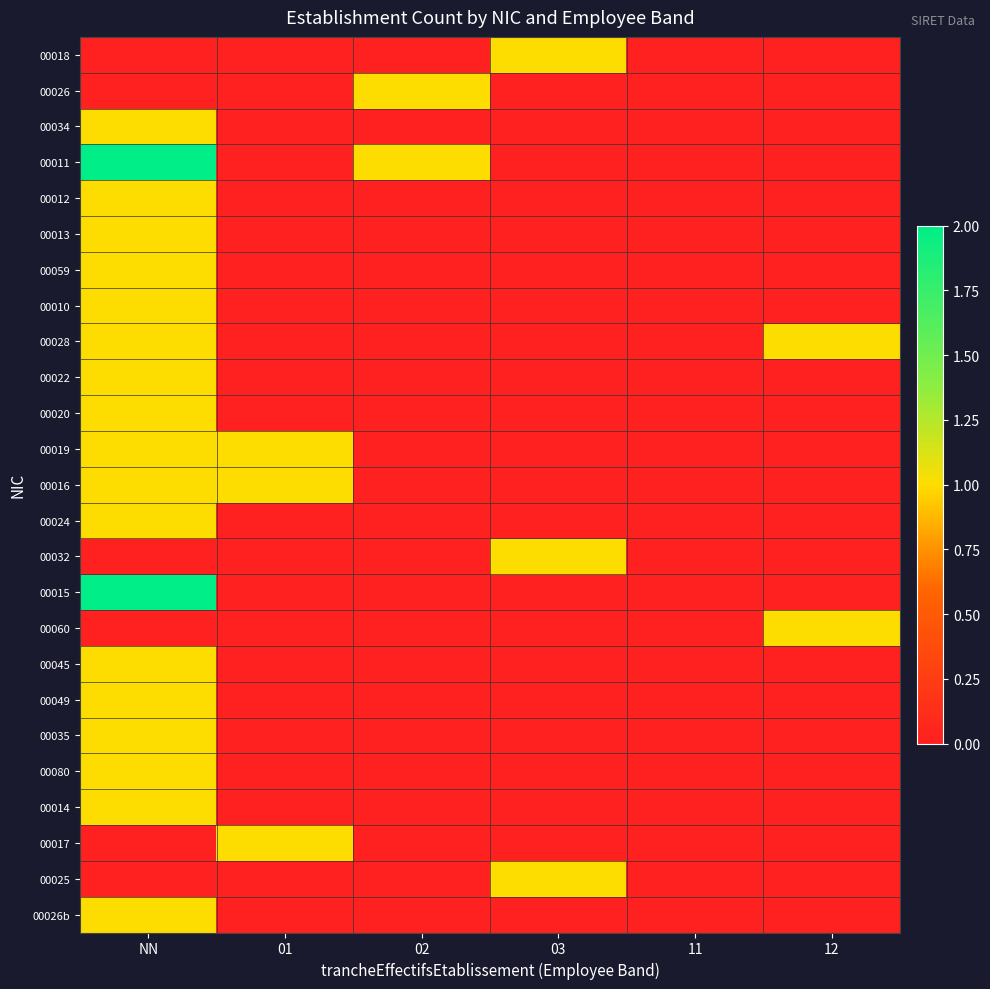

Reading left to right, extract all data points from this chart.

00018: NN=0	01=0	02=0	03=1	11=0	12=0
00026: NN=0	01=0	02=1	03=0	11=0	12=0
00034: NN=1	01=0	02=0	03=0	11=0	12=0
00011: NN=2	01=0	02=1	03=0	11=0	12=0
00012: NN=1	01=0	02=0	03=0	11=0	12=0
00013: NN=1	01=0	02=0	03=0	11=0	12=0
00059: NN=1	01=0	02=0	03=0	11=0	12=0
00010: NN=1	01=0	02=0	03=0	11=0	12=0
00028: NN=1	01=0	02=0	03=0	11=0	12=1
00022: NN=1	01=0	02=0	03=0	11=0	12=0
00020: NN=1	01=0	02=0	03=0	11=0	12=0
00019: NN=1	01=1	02=0	03=0	11=0	12=0
00016: NN=1	01=1	02=0	03=0	11=0	12=0
00024: NN=1	01=0	02=0	03=0	11=0	12=0
00032: NN=0	01=0	02=0	03=1	11=0	12=0
00015: NN=2	01=0	02=0	03=0	11=0	12=0
00060: NN=0	01=0	02=0	03=0	11=0	12=1
00045: NN=1	01=0	02=0	03=0	11=0	12=0
00049: NN=1	01=0	02=0	03=0	11=0	12=0
00035: NN=1	01=0	02=0	03=0	11=0	12=0
00080: NN=1	01=0	02=0	03=0	11=0	12=0
00014: NN=1	01=0	02=0	03=0	11=0	12=0
00017: NN=0	01=1	02=0	03=0	11=0	12=0
00025: NN=0	01=0	02=0	03=1	11=0	12=0
00026b: NN=1	01=0	02=0	03=0	11=0	12=0